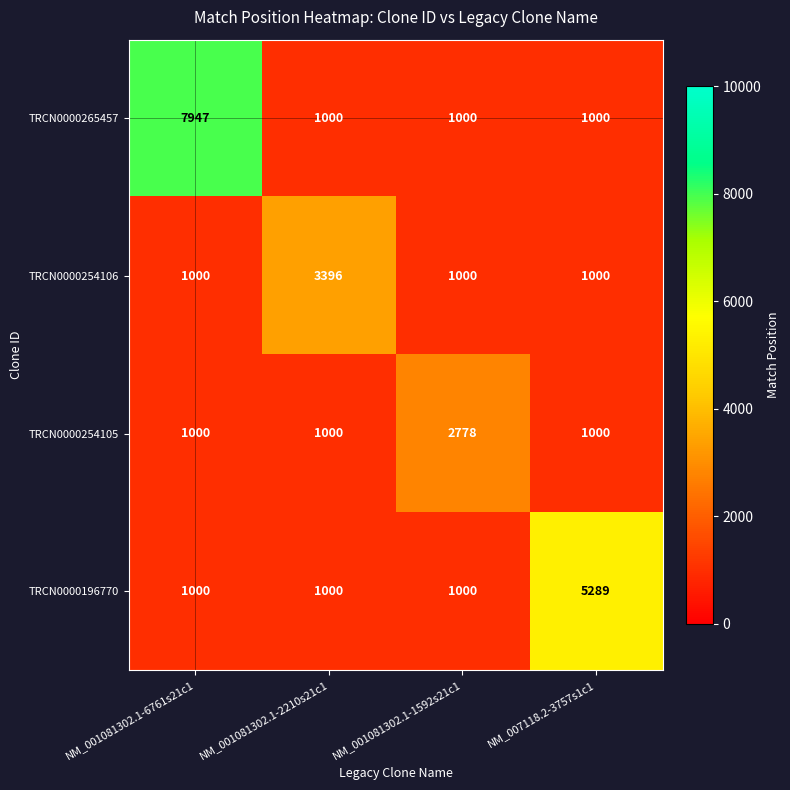

What is the sum of all TRCN0000254105 values?

5778